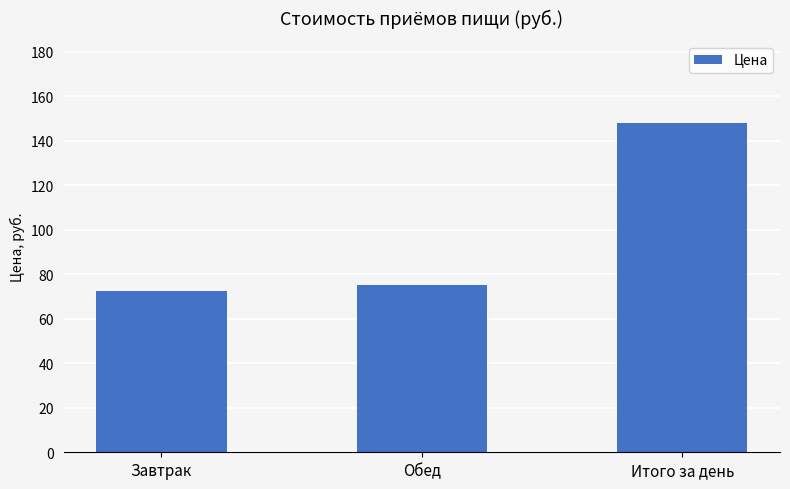

What is the difference between the values at Итого за день and Обед?

72.7